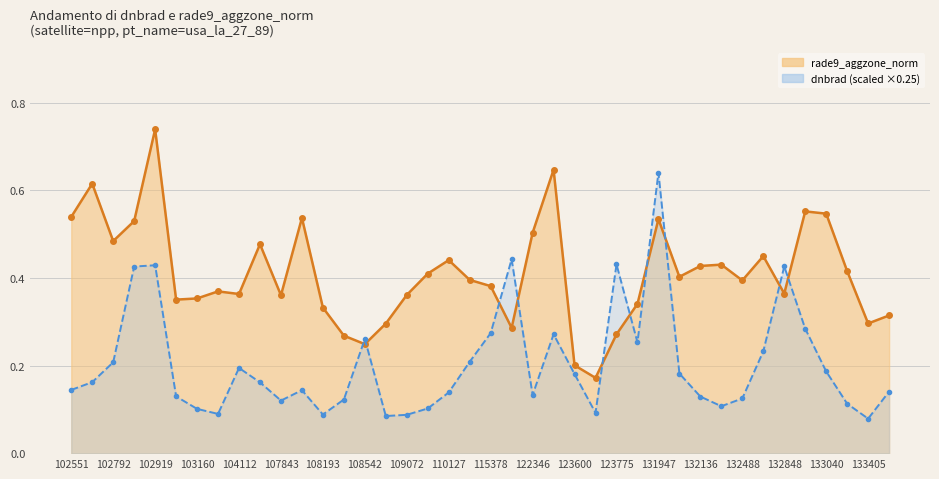

Does the chart have visible grid lines?

Yes